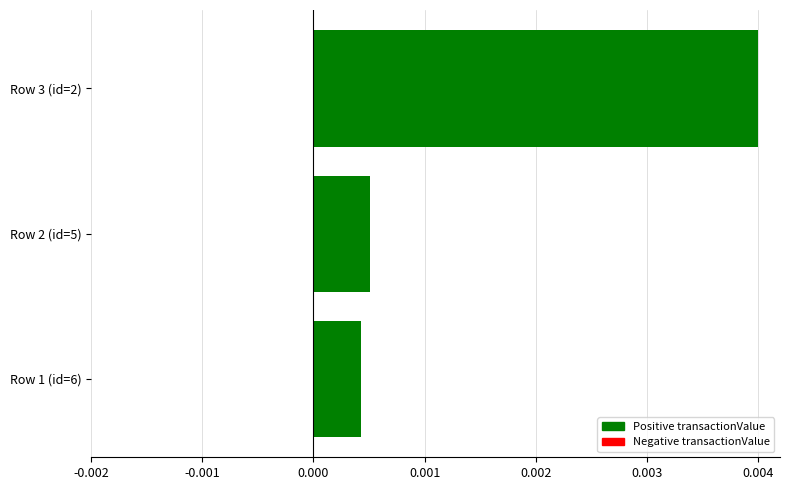

How many values are between 0 and 1?

3